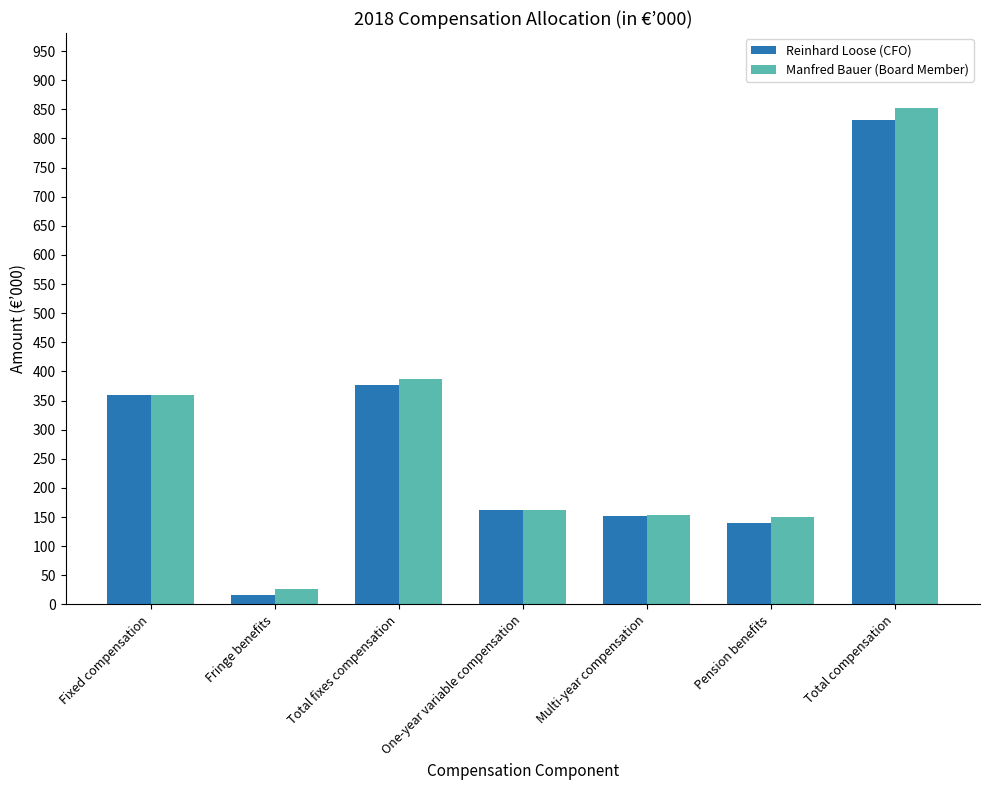

What is the label of the 2nd bar from the right?

Pension benefits